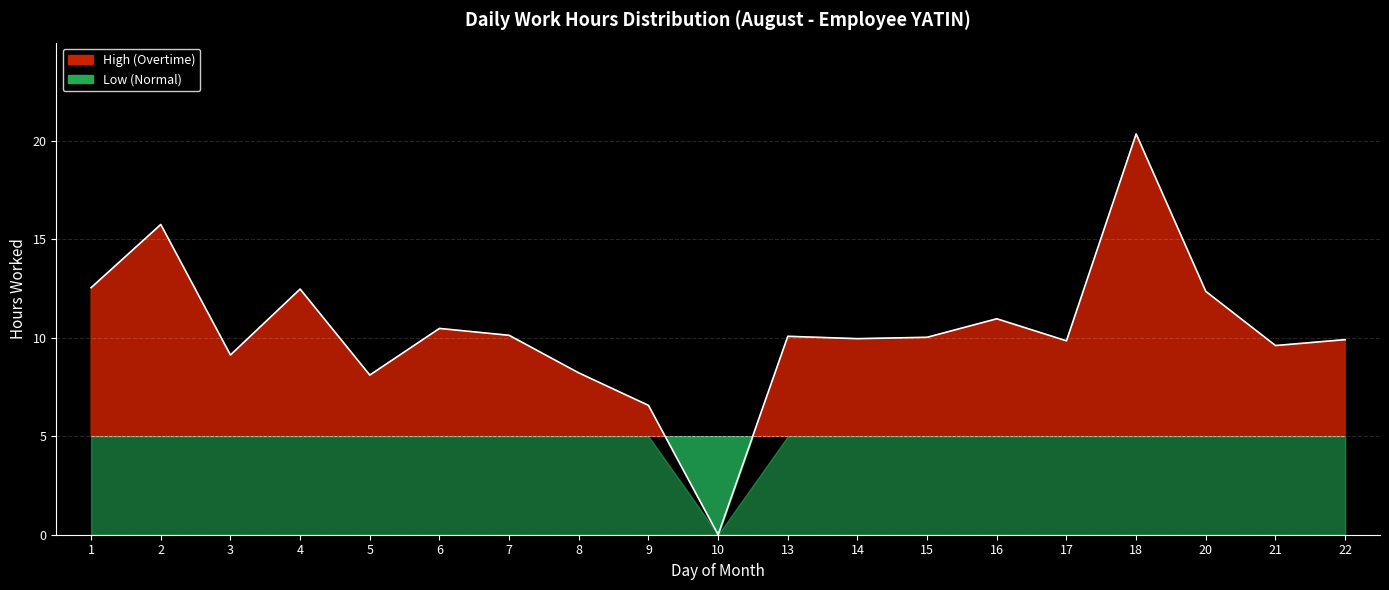

What is the change in value from 6 to 9?

-3.9